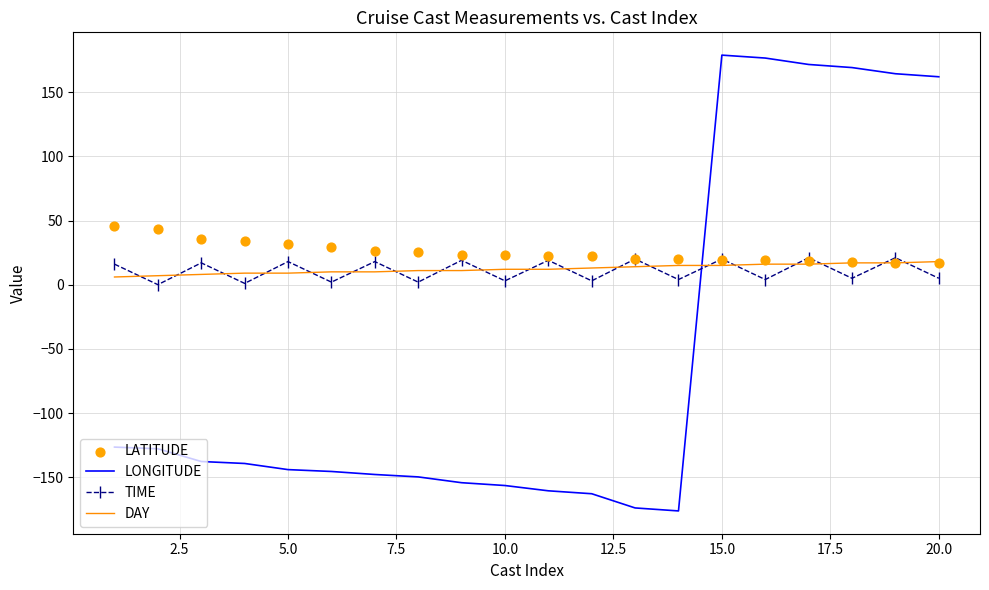

Which series contains the lowest Y value?

LONGITUDE